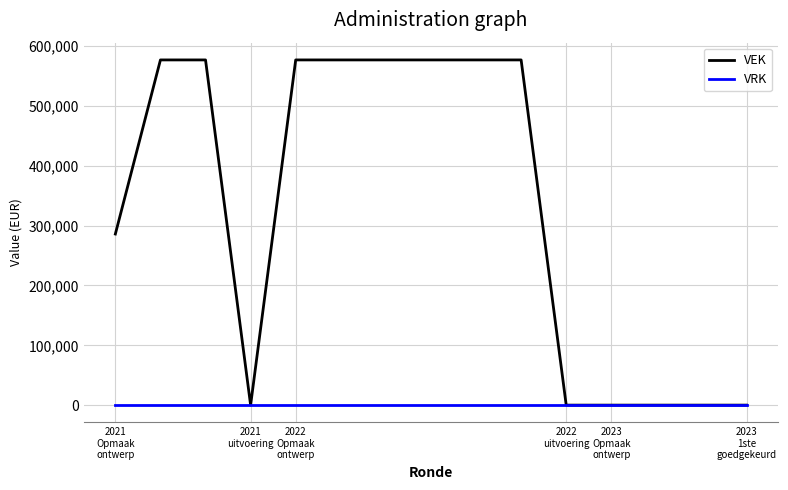

List the series in order of their overall mean, highest first.

VEK, VRK